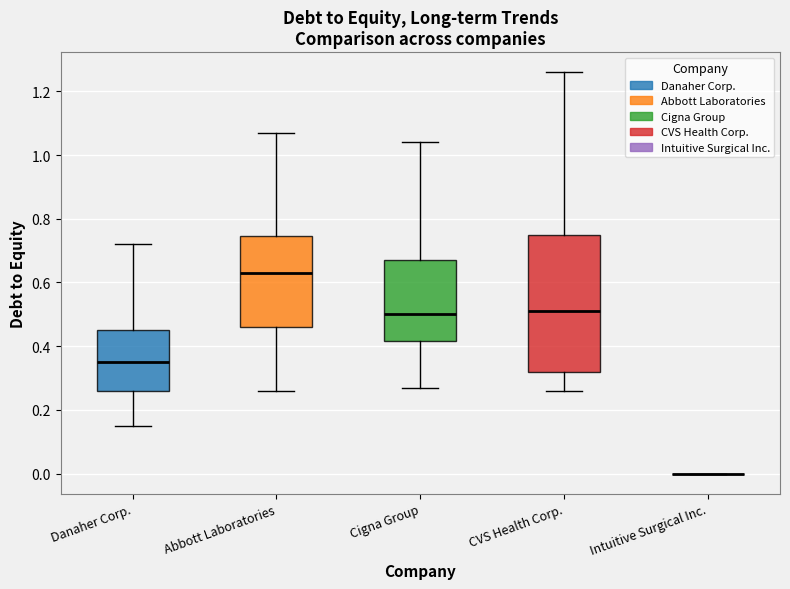

Reading left to right, read every box against the y-axis: the position of its median line, the range the box covers, and the ends of its whiskers. The values are not printed on the chart, so give them approximately, as read against the axis.

Danaher Corp.: median 0.36, box 0.26 to 0.46, whiskers 0.16 to 0.72
Abbott Laboratories: median 0.64, box 0.46 to 0.74, whiskers 0.26 to 1.08
Cigna Group: median 0.50, box 0.42 to 0.68, whiskers 0.28 to 1.04
CVS Health Corp.: median 0.52, box 0.32 to 0.76, whiskers 0.26 to 1.26
Intuitive Surgical Inc.: box collapsed to a line at 0.00, whiskers 0.00 to 0.00